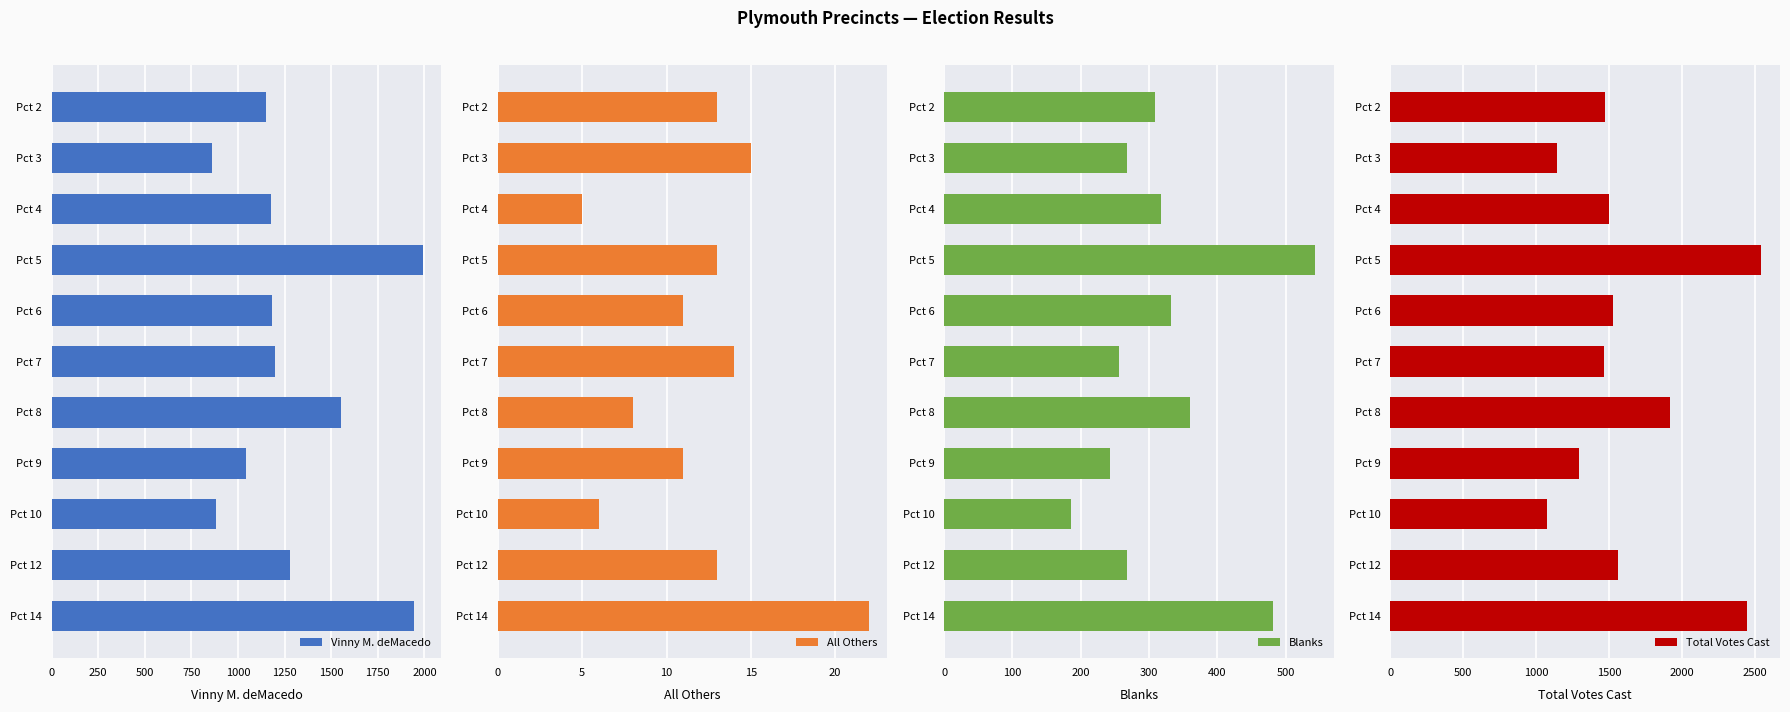

What value does the Blanks series have at Pct 3, to the nearest 50?

250